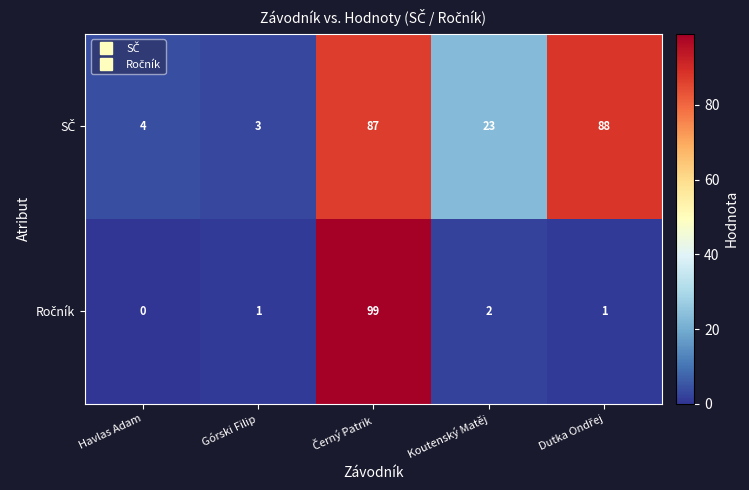

Which category has the lowest value across all series?

Havlas Adam